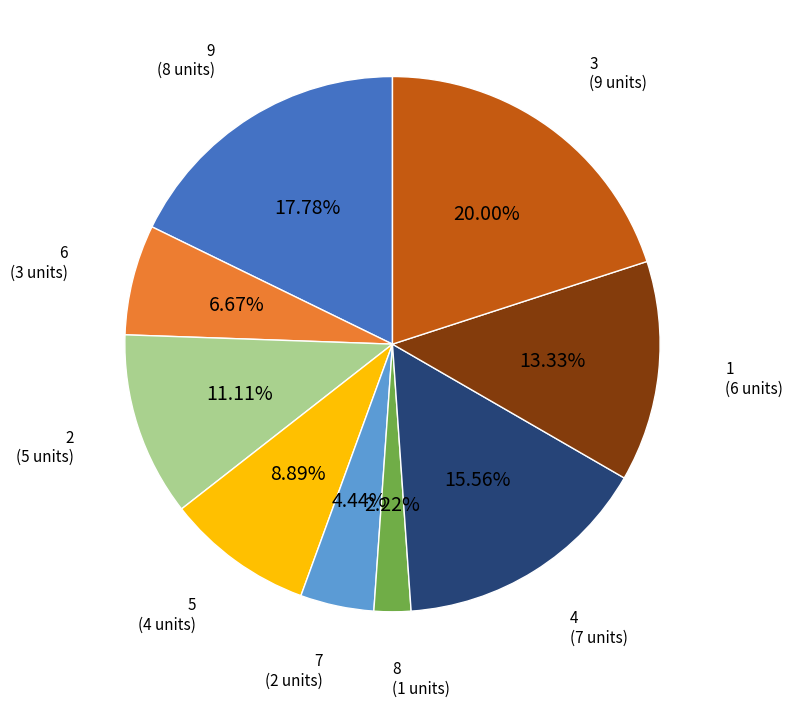

Is there any slice that represents more than half of the pie?

No